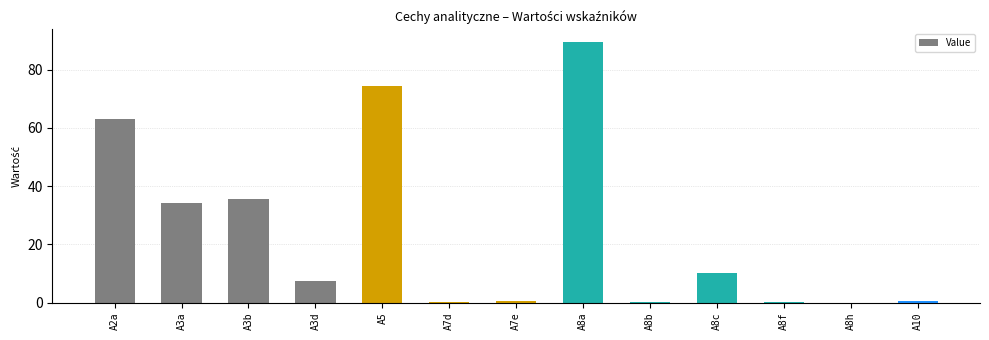

Between A3a and A2a, which is larger?

A2a